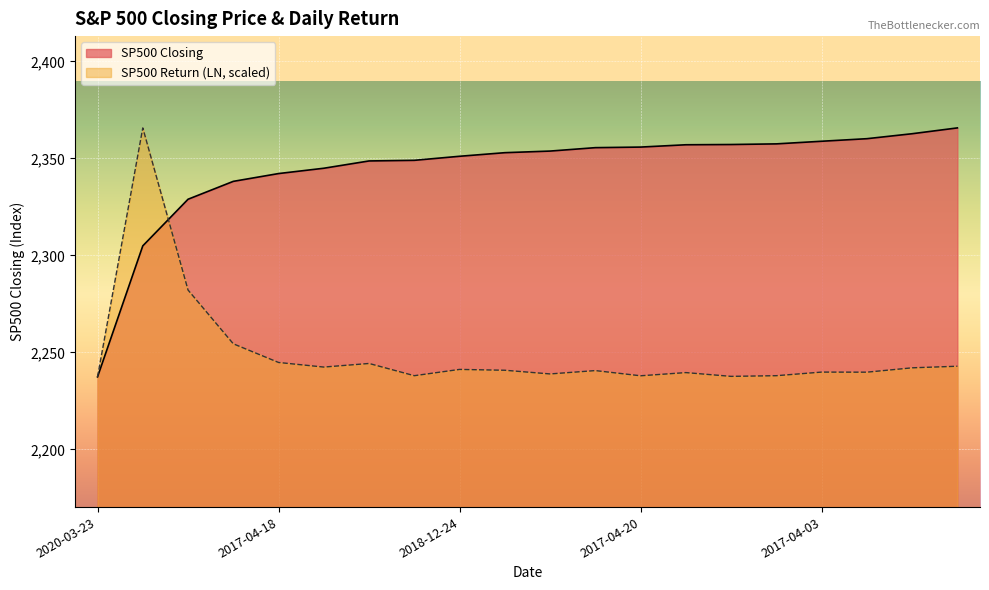

What is the spread (max minus min) of values at 2017-04-18?

97.4